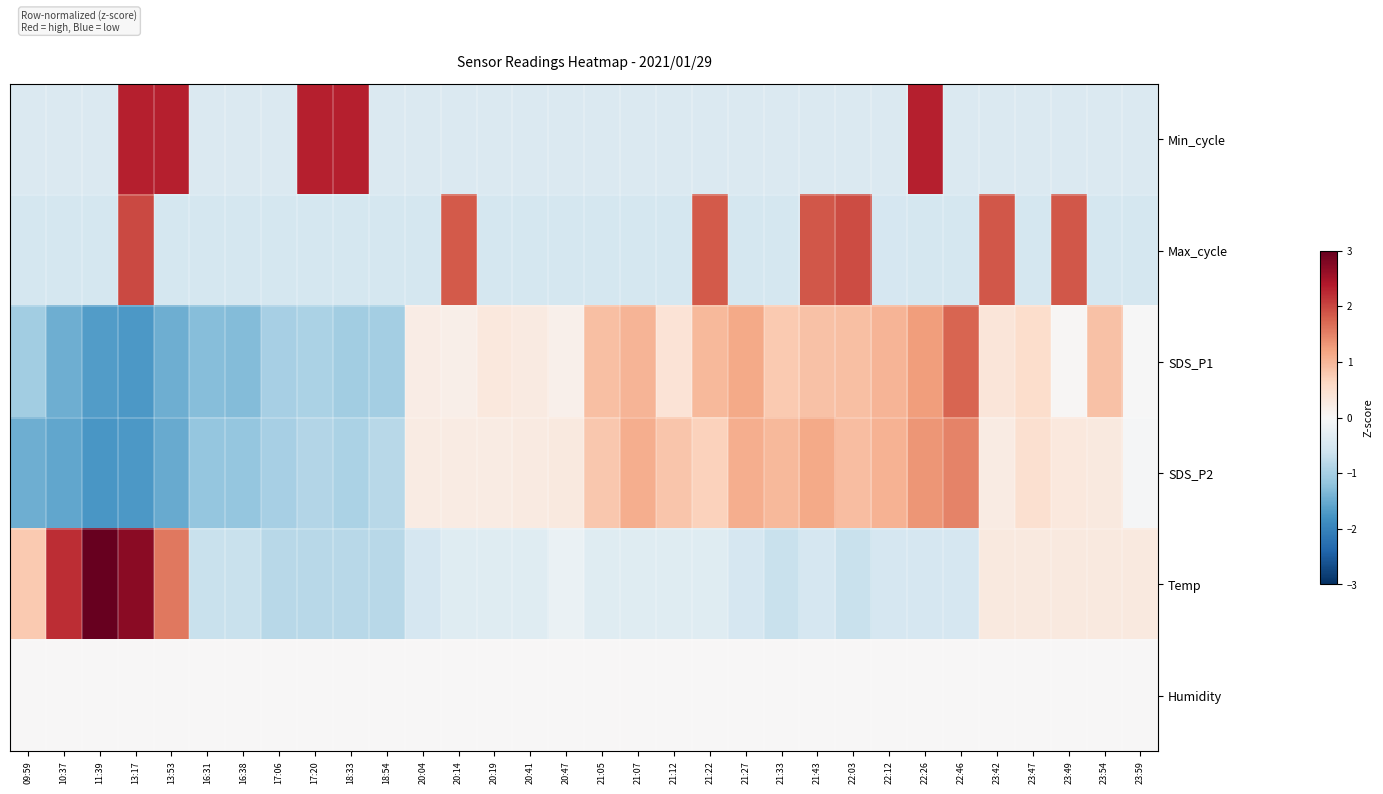

Reading left to right, transcribe all the data shown in this chart.

Min_cycle: 09:59=-0.4	10:37=-0.4	11:39=-0.4	13:17=2.3	13:53=2.3	16:31=-0.4	16:38=-0.4	17:06=-0.4	17:20=2.3	18:33=2.3	18:54=-0.4	20:04=-0.4	20:14=-0.4	20:19=-0.4	20:41=-0.4	20:47=-0.4	21:05=-0.4	21:07=-0.4	21:12=-0.4	21:22=-0.4	21:27=-0.4	21:33=-0.4	21:43=-0.4	22:03=-0.4	22:12=-0.4	22:26=2.3	22:46=-0.4	23:42=-0.4	23:47=-0.4	23:49=-0.4	23:54=-0.4	23:59=-0.4
Max_cycle: 09:59=-0.5	10:37=-0.5	11:39=-0.5	13:17=2.0	13:53=-0.5	16:31=-0.5	16:38=-0.5	17:06=-0.5	17:20=-0.5	18:33=-0.5	18:54=-0.5	20:04=-0.5	20:14=1.9	20:19=-0.5	20:41=-0.5	20:47=-0.5	21:05=-0.5	21:07=-0.5	21:12=-0.5	21:22=1.8	21:27=-0.5	21:33=-0.5	21:43=1.9	22:03=2.0	22:12=-0.5	22:26=-0.5	22:46=-0.5	23:42=1.9	23:47=-0.5	23:49=1.9	23:54=-0.5	23:59=-0.5
SDS_P1: 09:59=-1.0	10:37=-1.5	11:39=-1.7	13:17=-1.7	13:53=-1.5	16:31=-1.3	16:38=-1.3	17:06=-1.0	17:20=-0.9	18:33=-1.0	18:54=-1.0	20:04=0.2	20:14=0.2	20:19=0.3	20:41=0.3	20:47=0.2	21:05=0.9	21:07=1.0	21:12=0.4	21:22=1.0	21:27=1.1	21:33=0.8	21:43=0.9	22:03=0.9	22:12=1.0	22:26=1.3	22:46=1.7	23:42=0.4	23:47=0.5	23:49=0.0	23:54=0.9	23:59=-0.0
SDS_P2: 09:59=-1.5	10:37=-1.6	11:39=-1.7	13:17=-1.7	13:53=-1.5	16:31=-1.2	16:38=-1.2	17:06=-1.0	17:20=-0.9	18:33=-0.9	18:54=-0.8	20:04=0.2	20:14=0.2	20:19=0.2	20:41=0.3	20:47=0.3	21:05=0.8	21:07=1.1	21:12=0.8	21:22=0.7	21:27=1.1	21:33=1.0	21:43=1.1	22:03=0.9	22:12=1.0	22:26=1.3	22:46=1.5	23:42=0.2	23:47=0.5	23:49=0.3	23:54=0.3	23:59=-0.0
Temp: 09:59=0.8	10:37=2.2	11:39=3.0	13:17=2.7	13:53=1.6	16:31=-0.7	16:38=-0.7	17:06=-0.8	17:20=-0.8	18:33=-0.8	18:54=-0.8	20:04=-0.5	20:14=-0.4	20:19=-0.4	20:41=-0.4	20:47=-0.2	21:05=-0.4	21:07=-0.4	21:12=-0.4	21:22=-0.4	21:27=-0.5	21:33=-0.7	21:43=-0.5	22:03=-0.7	22:12=-0.5	22:26=-0.5	22:46=-0.5	23:42=0.3	23:47=0.3	23:49=0.3	23:54=0.3	23:59=0.3
Humidity: 09:59=0.0	10:37=0.0	11:39=0.0	13:17=0.0	13:53=0.0	16:31=0.0	16:38=0.0	17:06=0.0	17:20=0.0	18:33=0.0	18:54=0.0	20:04=0.0	20:14=0.0	20:19=0.0	20:41=0.0	20:47=0.0	21:05=0.0	21:07=0.0	21:12=0.0	21:22=0.0	21:27=0.0	21:33=0.0	21:43=0.0	22:03=0.0	22:12=0.0	22:26=0.0	22:46=0.0	23:42=0.0	23:47=0.0	23:49=0.0	23:54=0.0	23:59=0.0